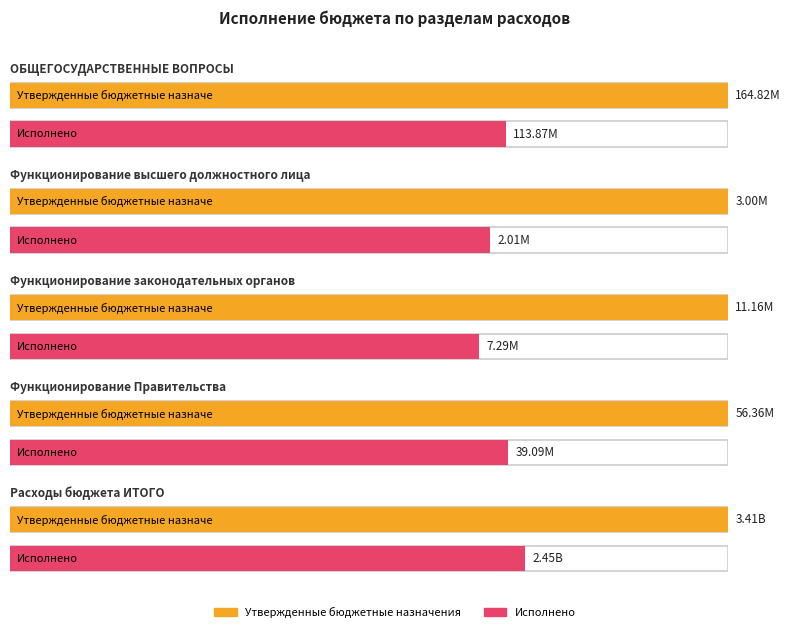

What is the maximum value for Исполнено?

2448749381.8